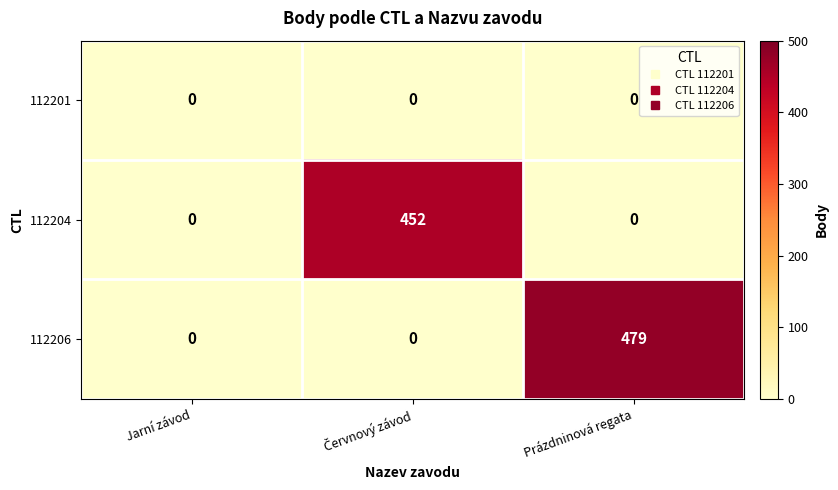

Between Jarní závod and Prázdninová regata, which series saw the biggest shift?

112206